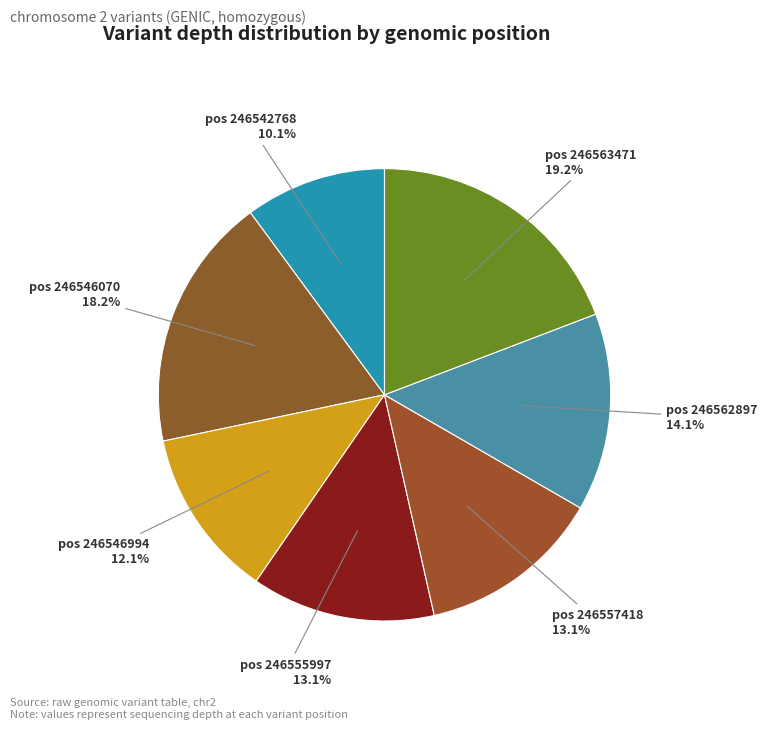

Which category has the biggest portion of the pie?

pos 246563471